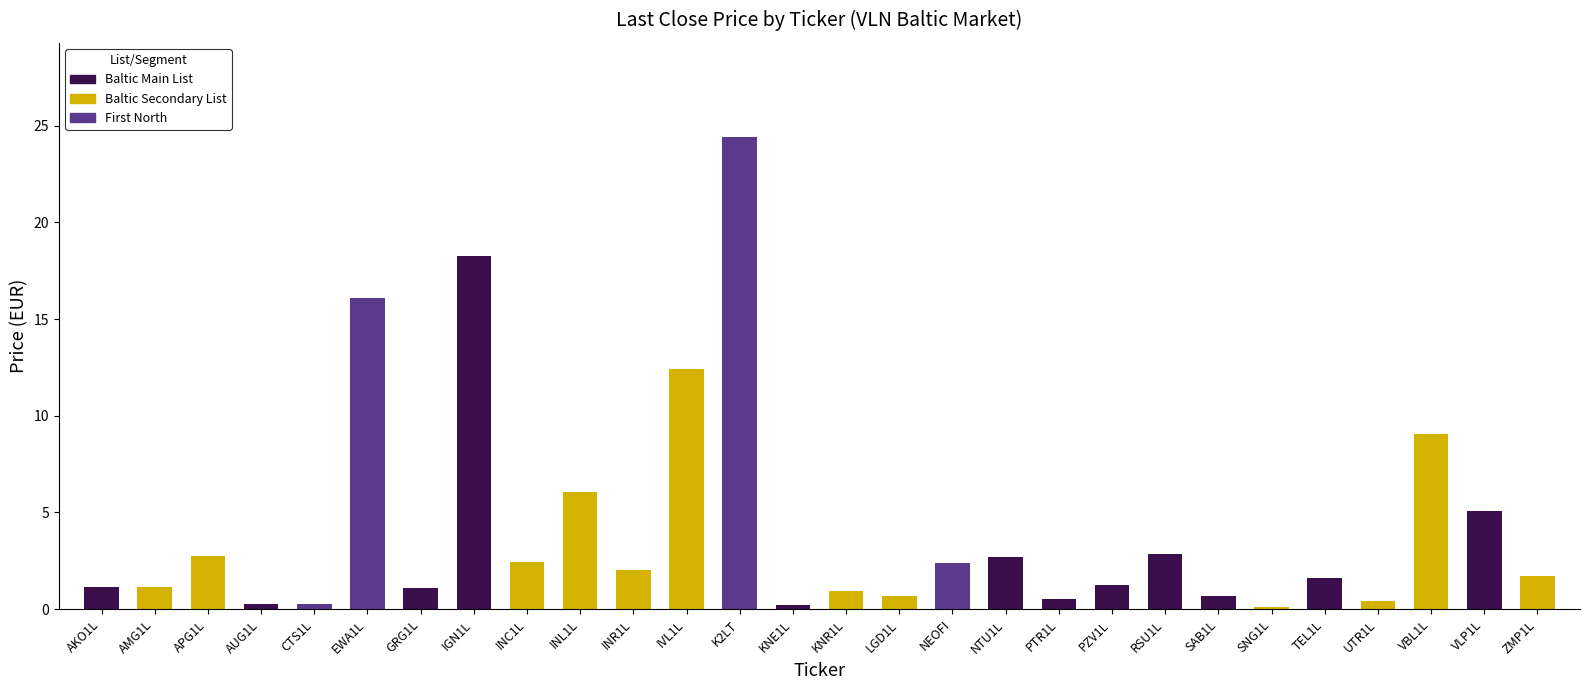

What is the label of the 6th bar from the left?

EWA1L